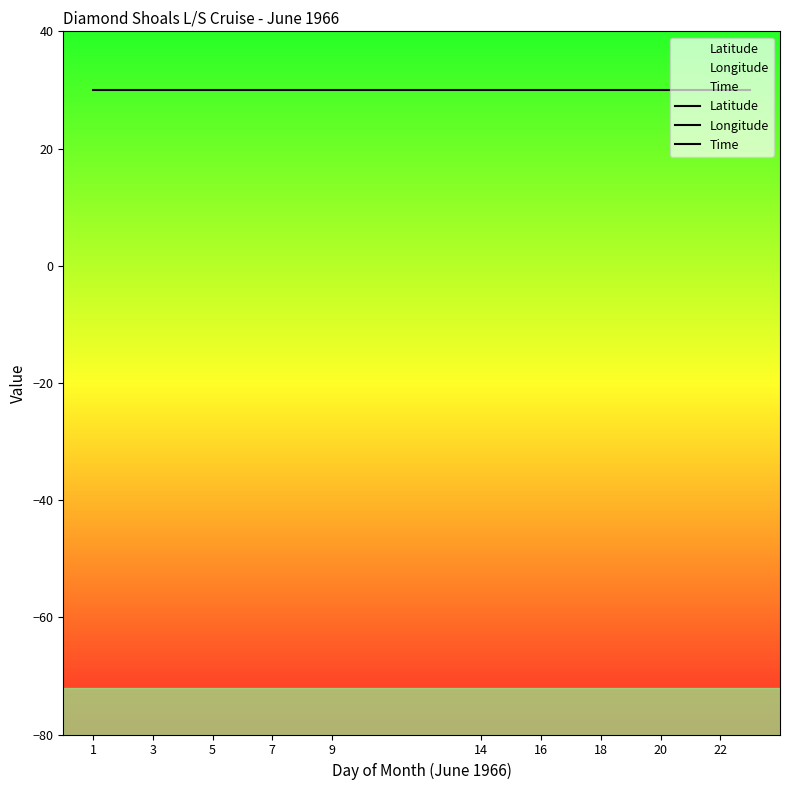

At which category is the sum across all series the highest?

1